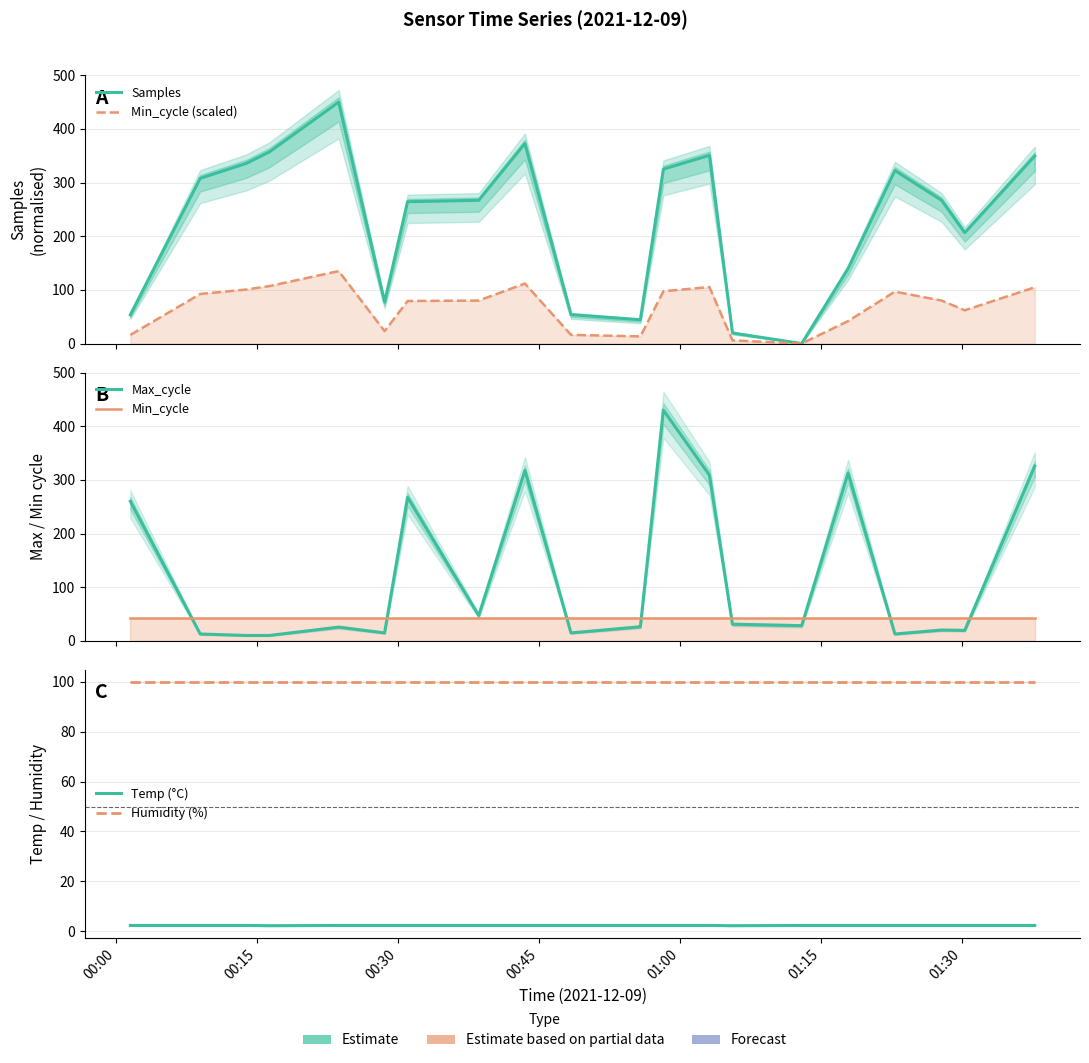

Reading left to right, what are all the values shown in this chart?

Samples: 53.6	307.9	335.8	357.0	450.0	77.3	264.3	267.0	372.8	54.0	44.4	325.1	350.8	19.8	0.0	139.6	322.5	267.0	206.6	349.5
Min_cycle (scaled): 16.1	92.4	100.7	107.1	135.0	23.2	79.3	80.1	111.8	16.2	13.3	97.5	105.2	5.9	0.0	41.9	96.8	80.1	62.0	104.9
Max_cycle: 260.0	12.7	10.0	10.0	25.6	14.7	267.4	47.3	317.5	14.7	26.3	430.0	308.7	31.0	28.3	312.8	12.7	20.2	19.5	325.7
Min_cycle: 42.0	42.0	42.0	42.0	42.0	42.0	42.0	42.0	42.0	42.0	42.0	42.0	42.0	42.0	42.0	42.0	42.0	42.0	42.0	42.0
Temp (°C): 2.3	2.3	2.3	2.2	2.3	2.3	2.3	2.3	2.3	2.3	2.3	2.3	2.3	2.2	2.3	2.3	2.3	2.3	2.3	2.3
Humidity (%): 99.9	99.9	99.9	99.9	99.9	99.9	99.9	99.9	99.9	99.9	99.9	99.9	99.9	99.9	99.9	99.9	99.9	99.9	99.9	99.9